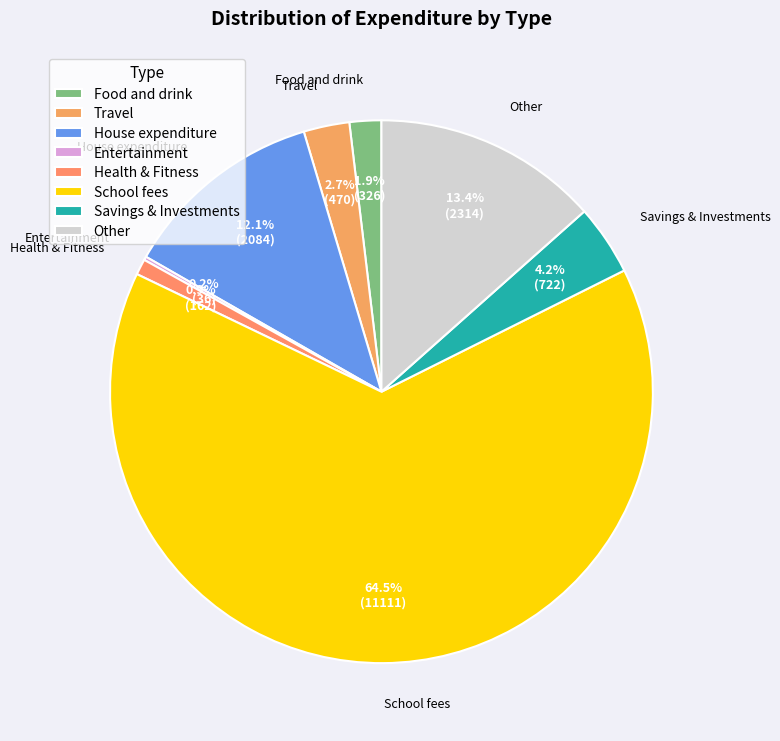

Is there any slice that represents more than half of the pie?

Yes